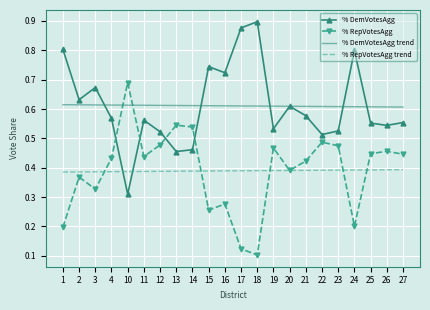

Rank the series at 4 from highest to lowest value.

% DemVotesAgg trend, % DemVotesAgg, % RepVotesAgg, % RepVotesAgg trend